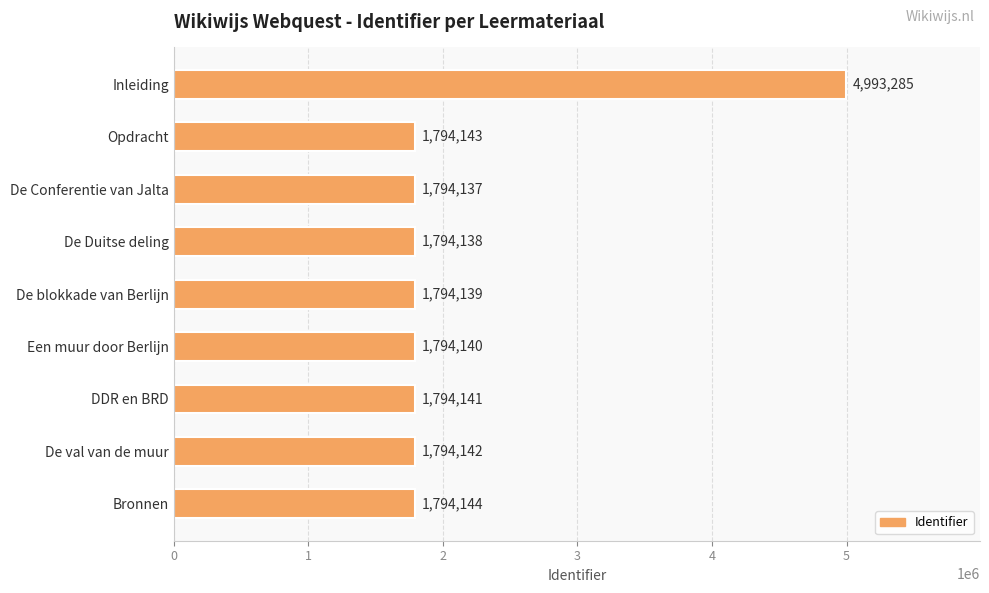

What is the difference between the maximum and minimum values?

3199148